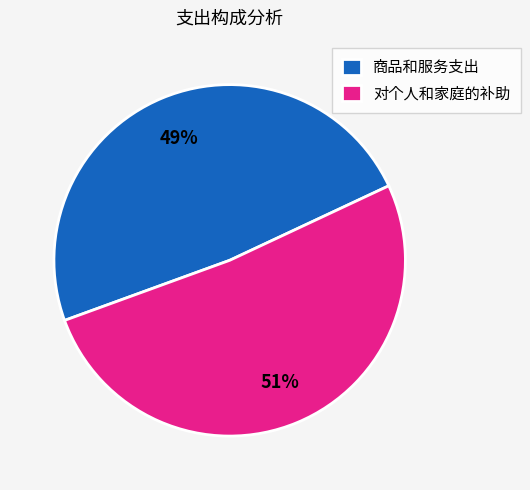

Which has a higher value, 商品和服务支出 or 对个人和家庭的补助?

对个人和家庭的补助